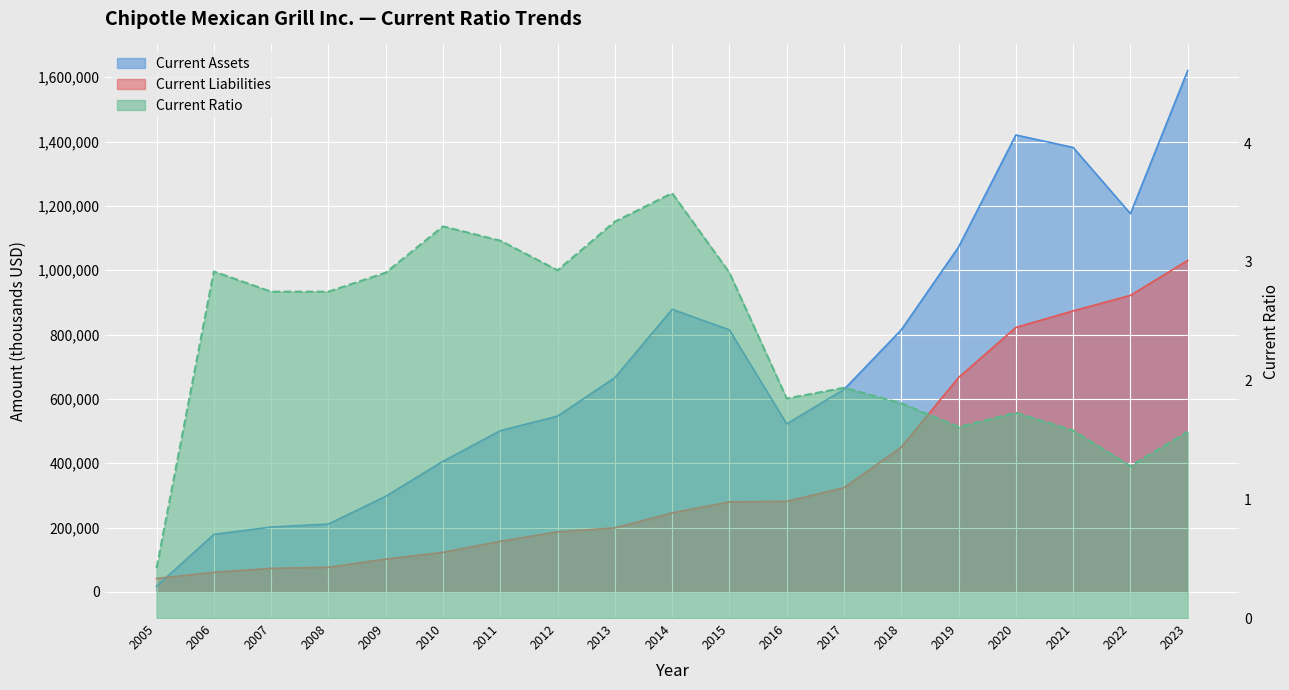

The Current Ratio series shows 1.8 at 2018. True or false?

True